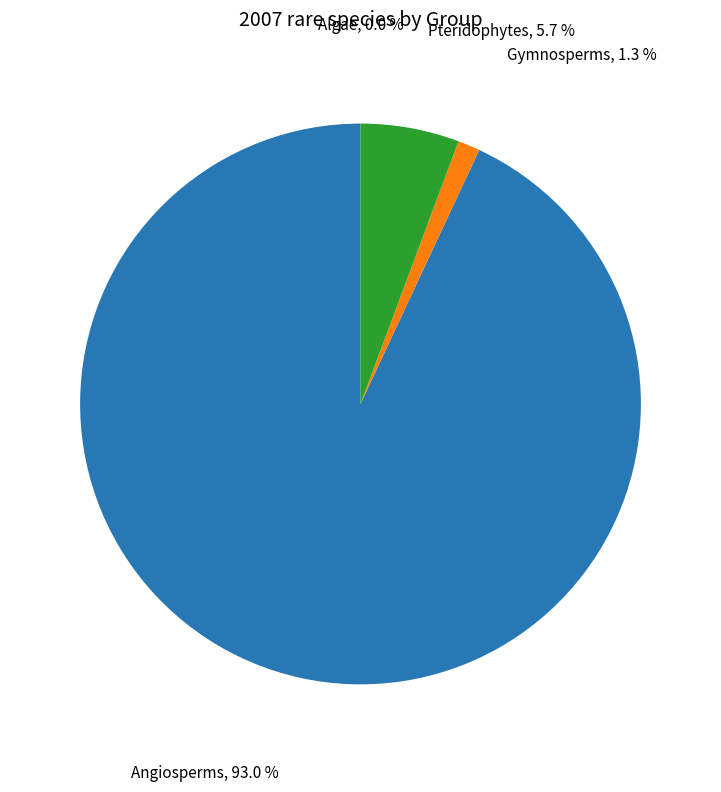

Is there any slice that represents more than half of the pie?

Yes